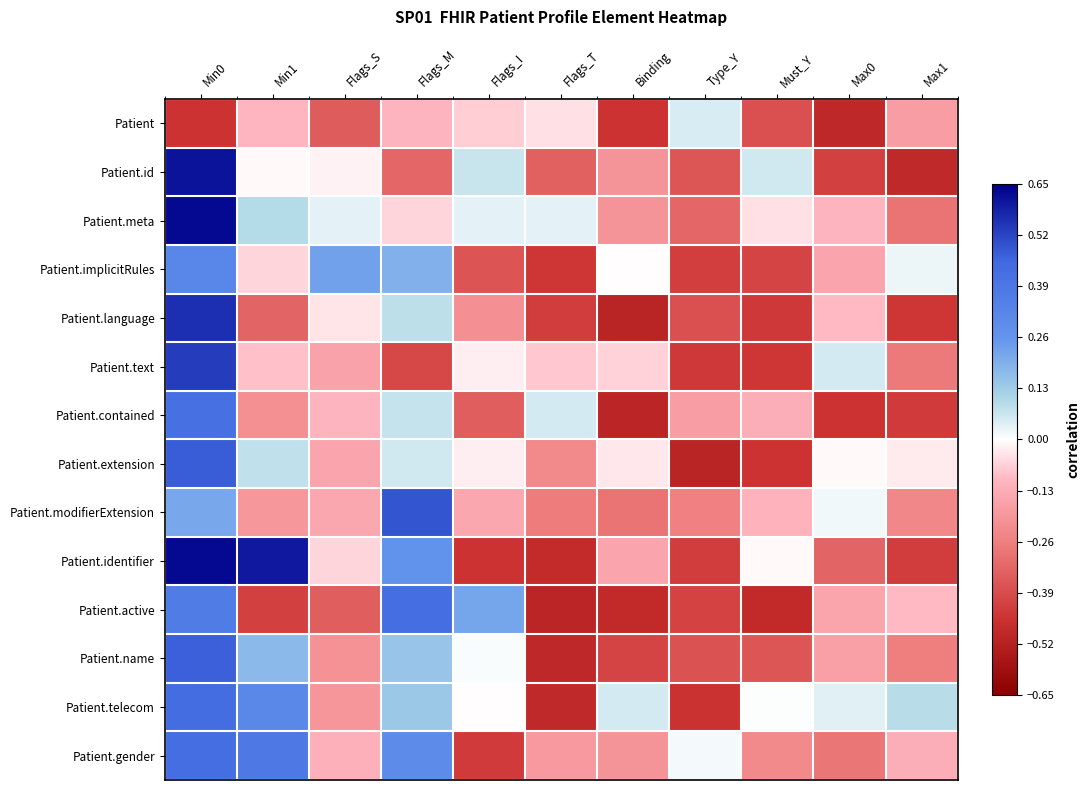

How many categories are shown in the chart?

11